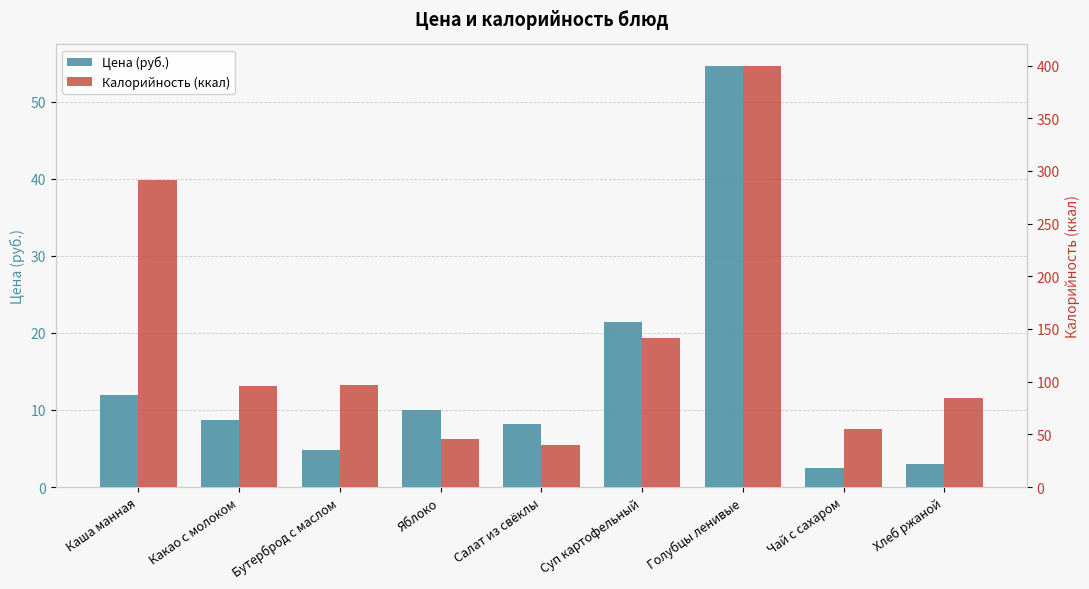

Are the bars grouped side by side (vs. stacked)?

Yes